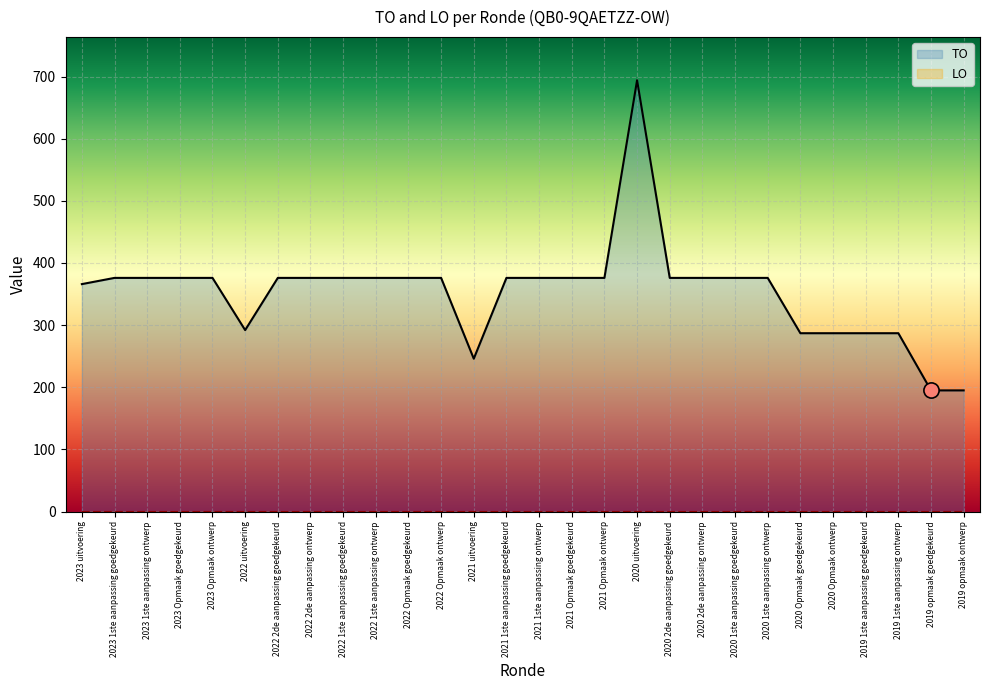

Which has a higher value, 2019 1ste aanpassing ontwerp or 2021 1ste aanpassing ontwerp?

2021 1ste aanpassing ontwerp